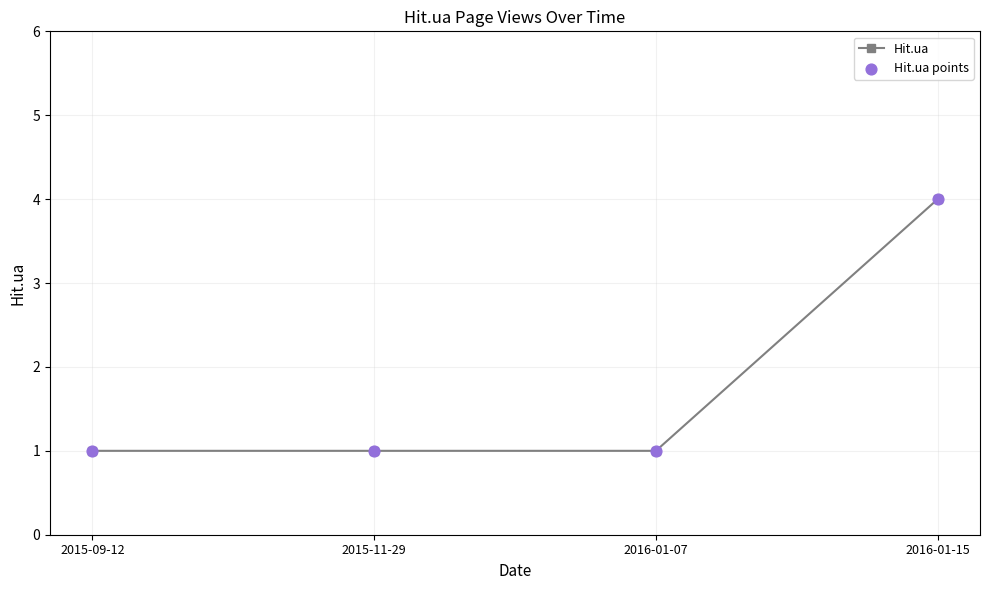

Between 2016-01-15 and 2016-01-07, which is larger?

2016-01-15